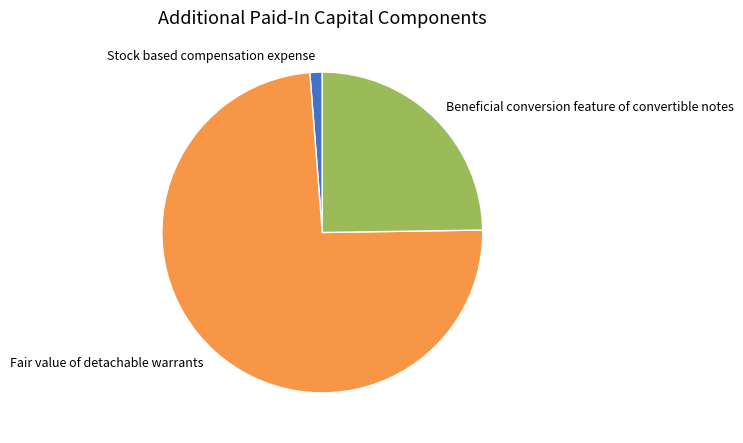

The Fair value of detachable warrants slice represents 74% of the pie. True or false?

True